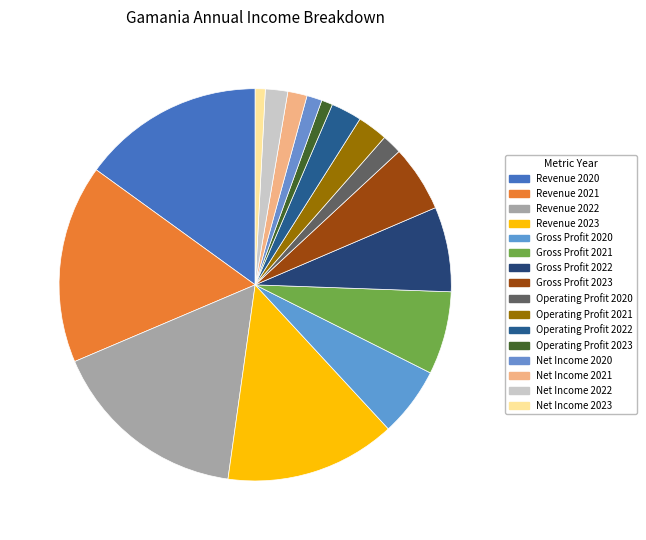

Which slice is the largest?

2022